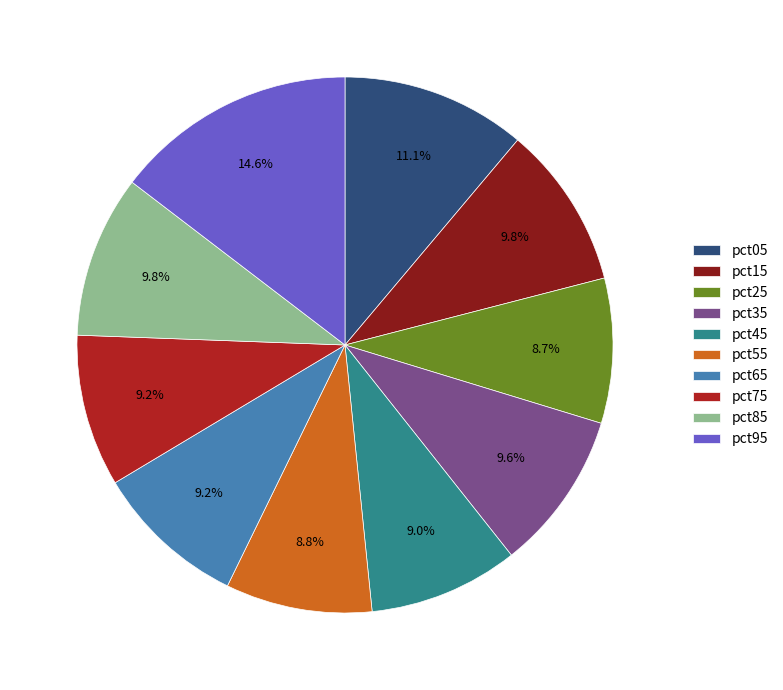

What is the largest slice in the pie chart?

pct95